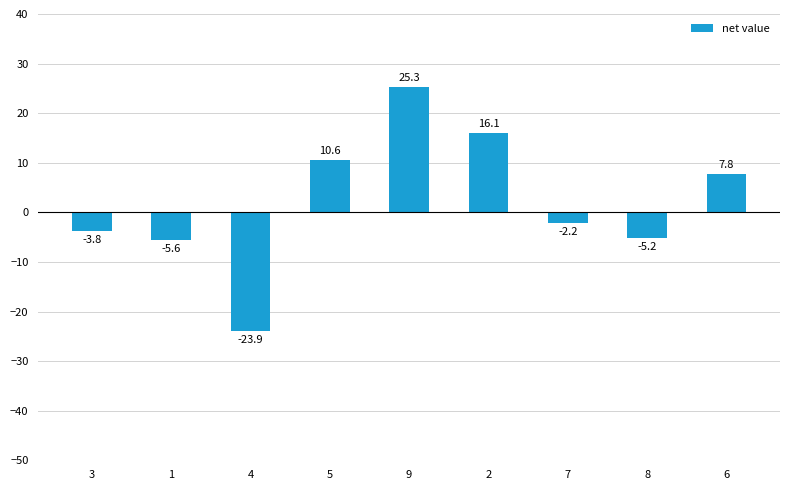

True or false: the data shows 2.2 at 5.

False